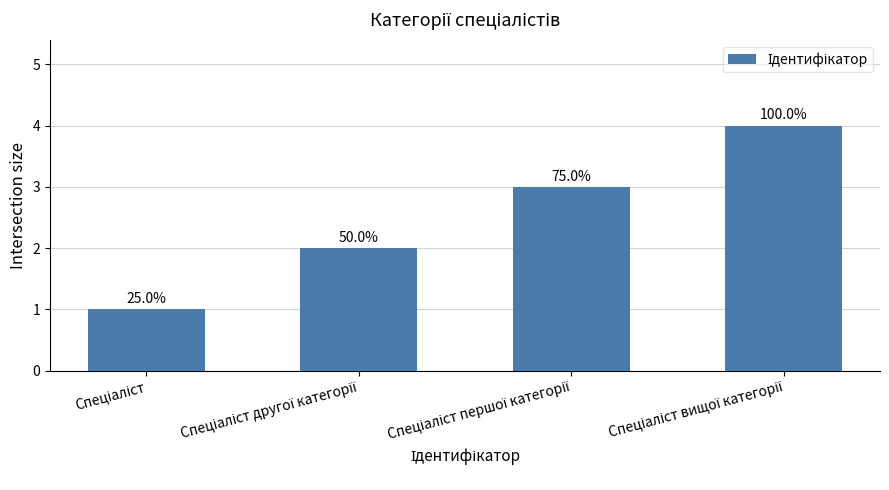

What is the smallest value displayed?

1